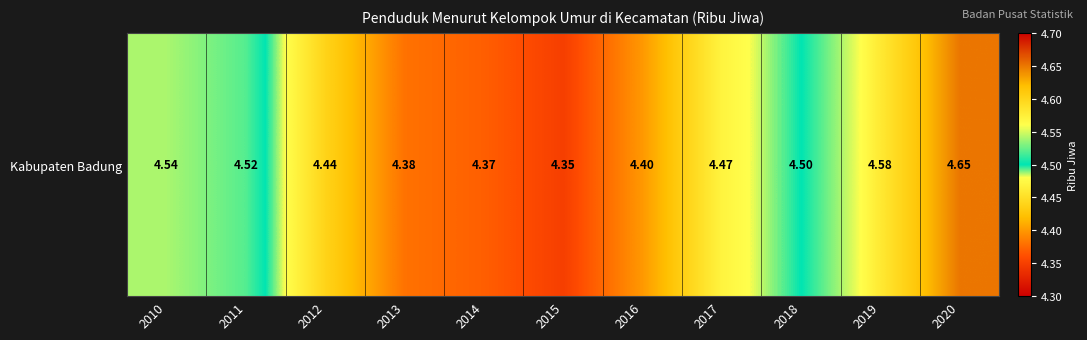

What is the ratio of the value at 2018 to the value at 2013?

1.0